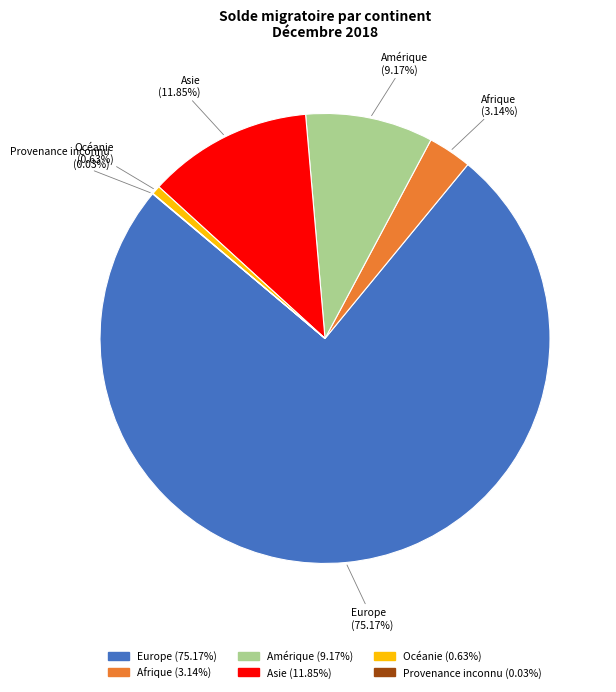

To the nearest percent, what percentage of the pie is Asie?

12%